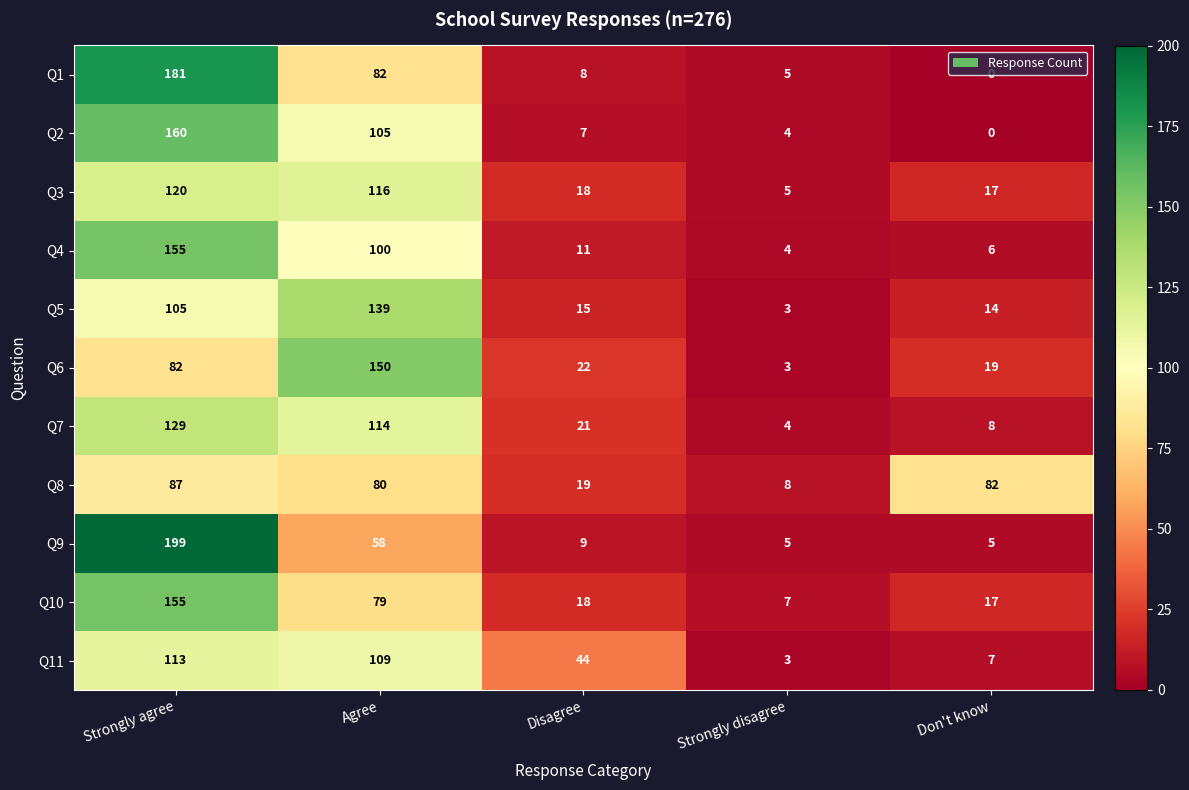

What is the sum of the Q4 values at Agree and Strongly agree?

255